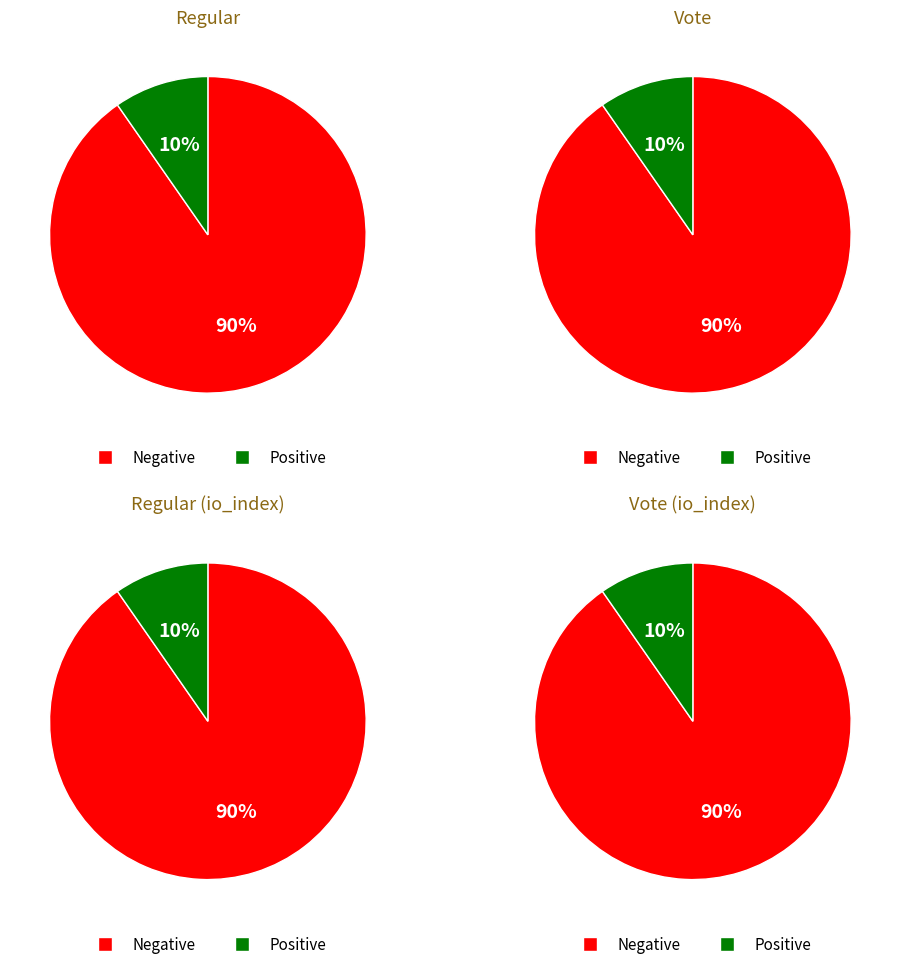

Which series has the largest range (max minus min)?

Negative